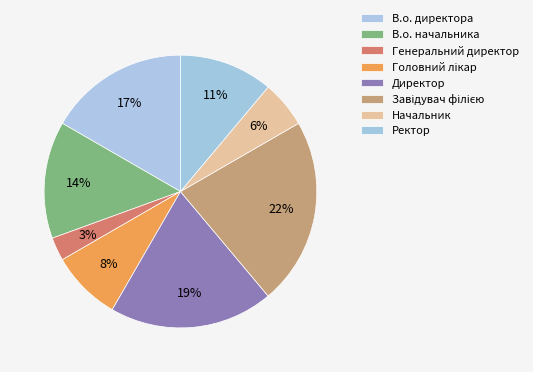

How many segments does this pie chart have?

8